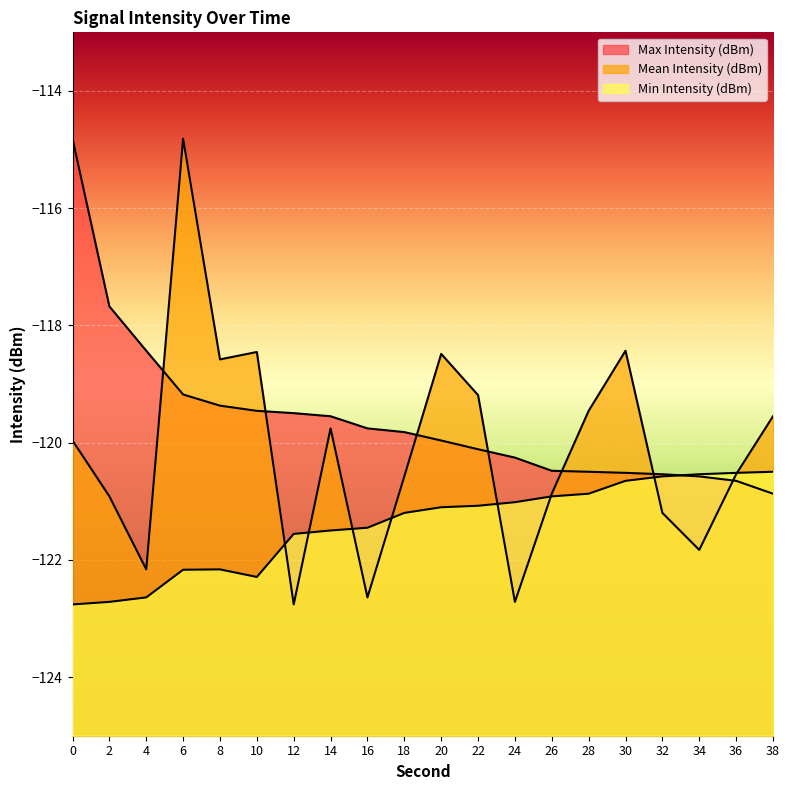

What is the spread (max minus min) of values at 0?

7.9